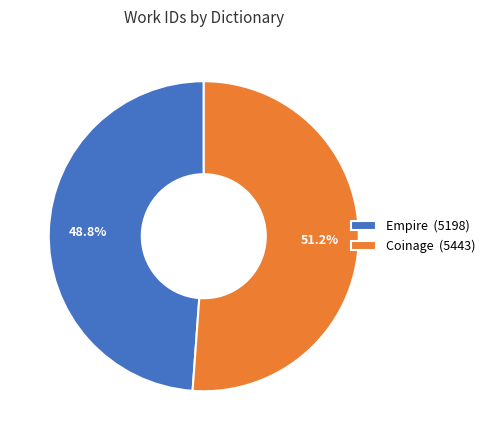

What portion of the pie excludes Coinage?

48.8%